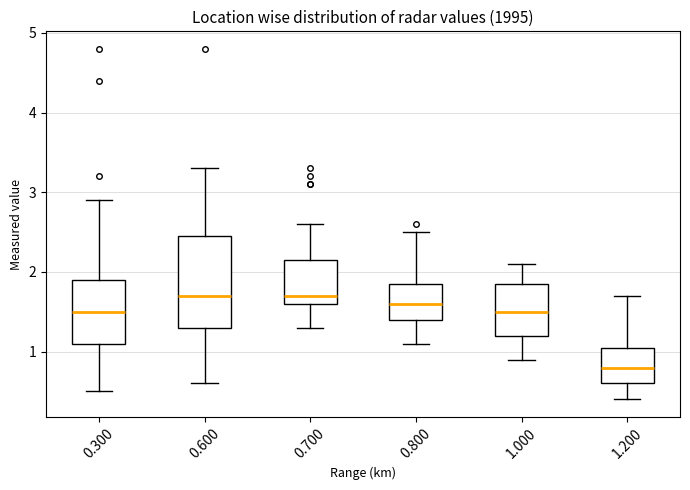

Where does the lower whisker of the box at x = 1.200 end on the y-axis? The values are not printed on the chart, so give them approximately, as read against the axis.

0.4